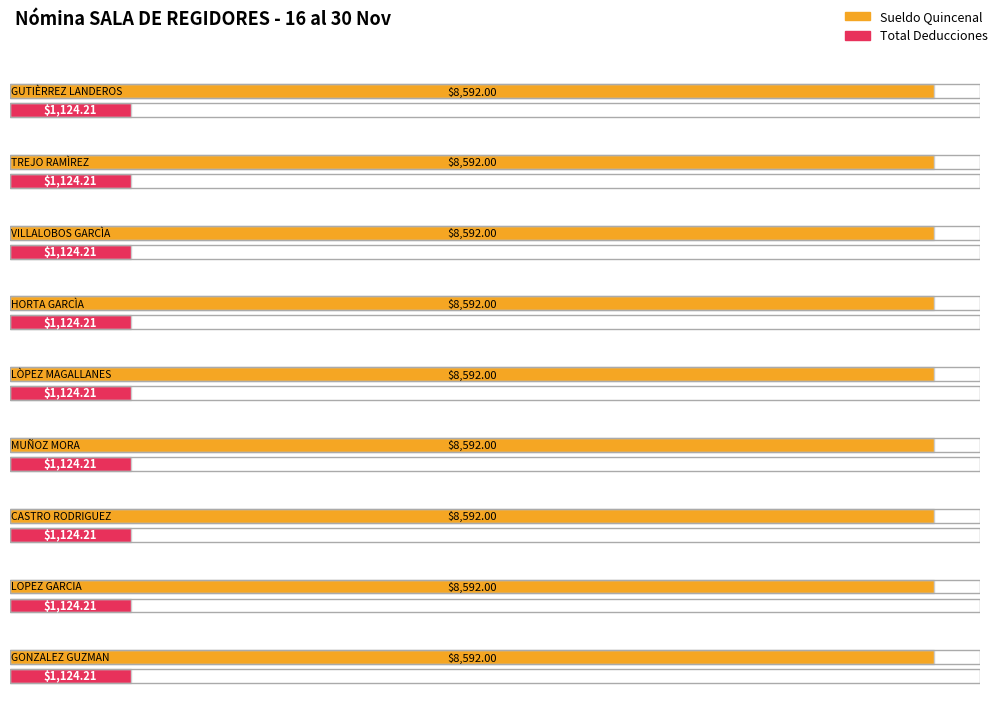

Which series has the largest range (max minus min)?

Sueldo Quincenal